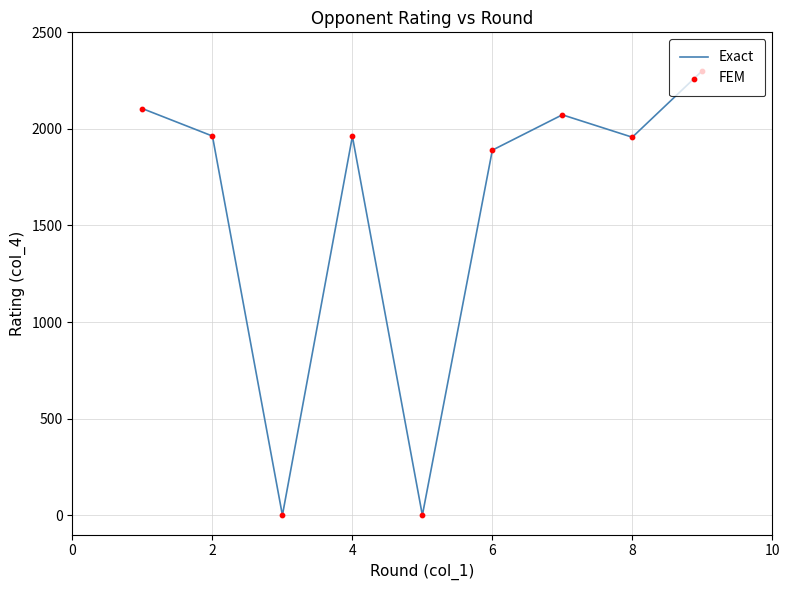

What is the difference between the maximum and minimum values?

2301